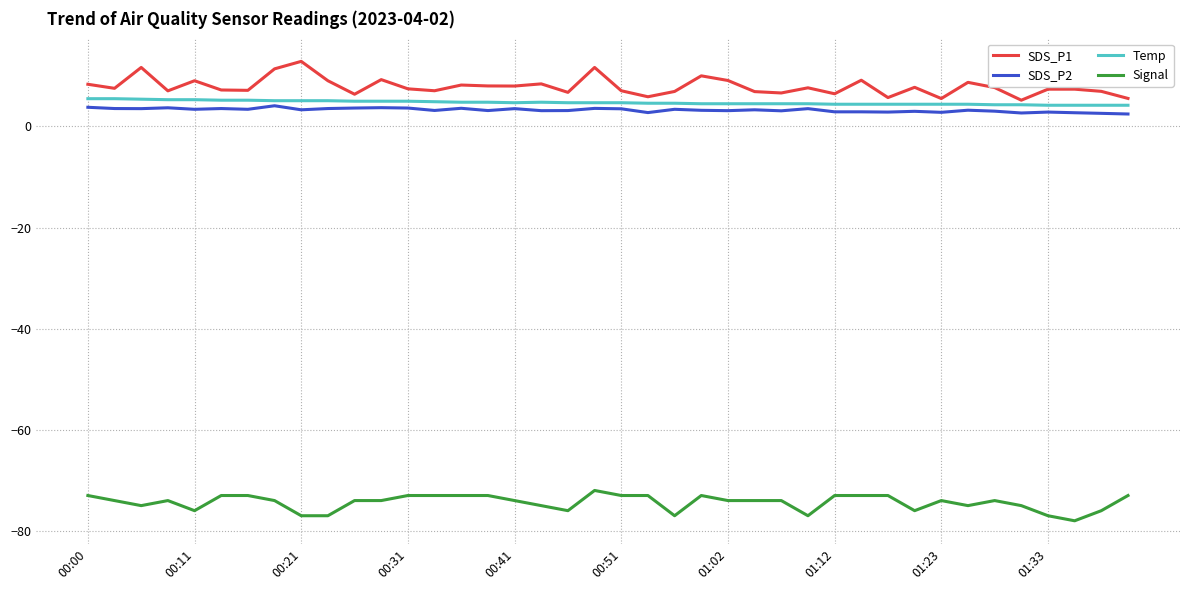

What is the average value of the Signal series?

-74.4